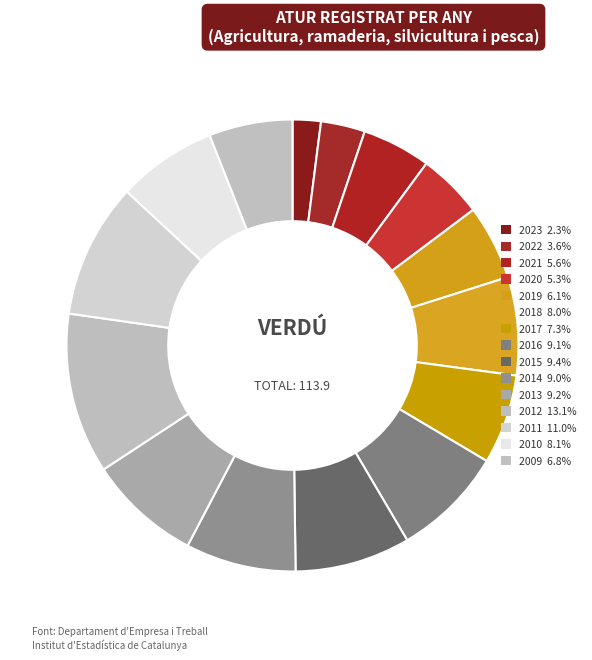

How many slices are in this pie chart?

15